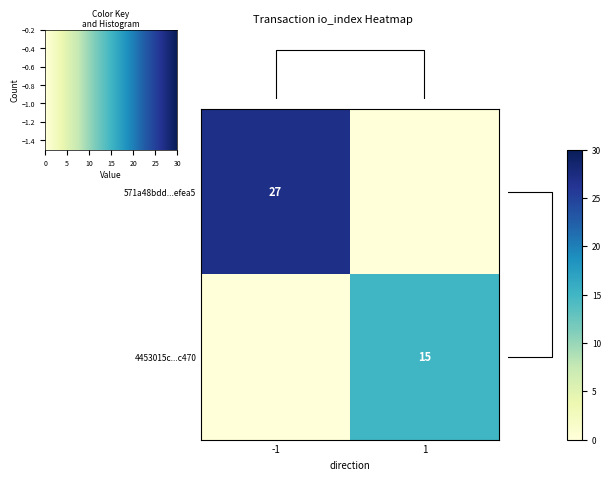

Is the value of 571a48bdd...efea5 at -1 greater than the value of 4453015c...c470 at 1?

Yes